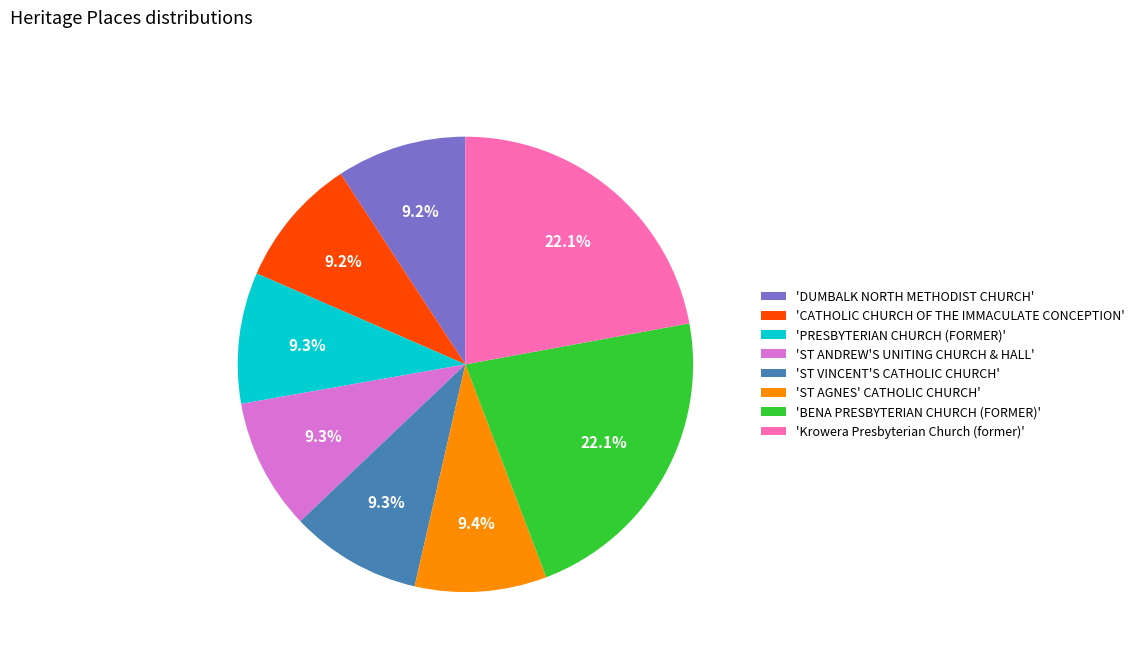

What portion of the pie excludes 'DUMBALK NORTH METHODIST CHURCH'?

90.8%